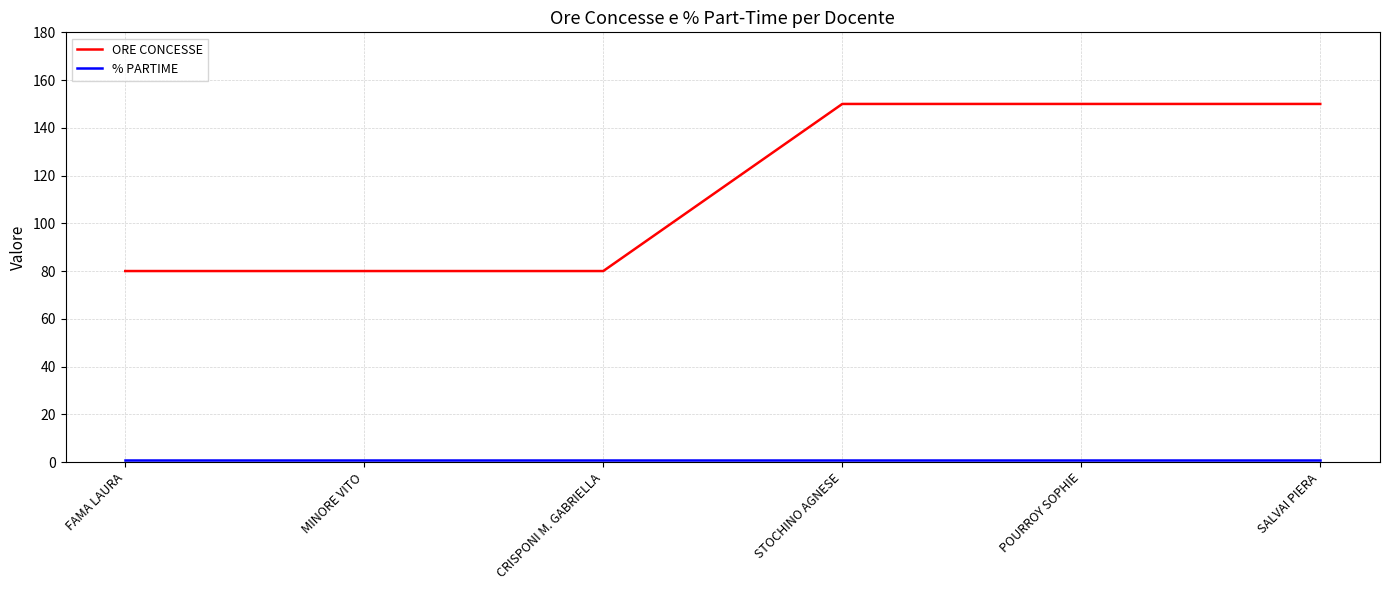

How many values in the ORE CONCESSE series are below 150?

3